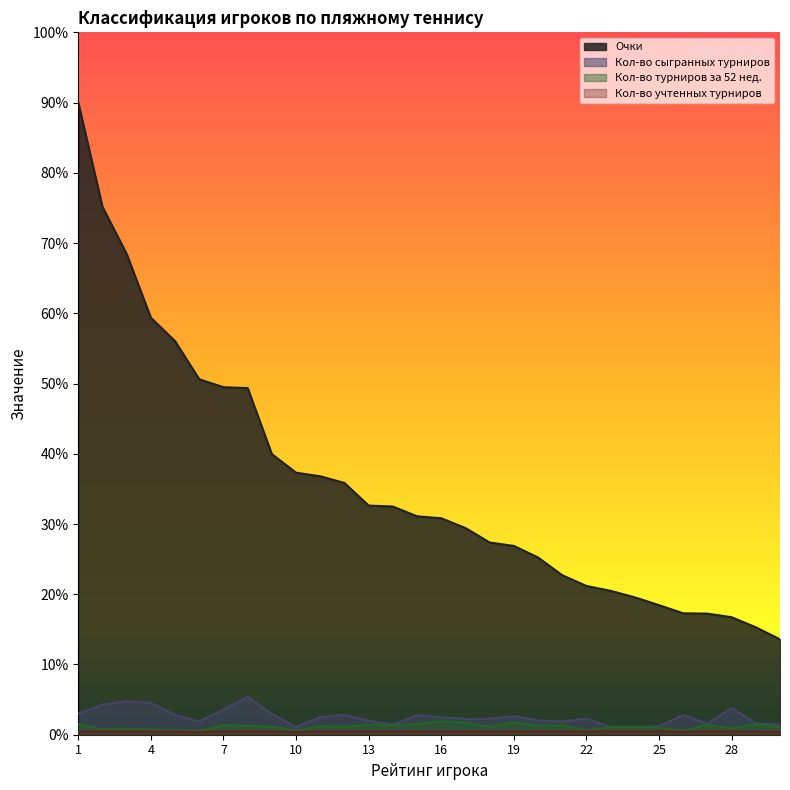

Rank the series at 22 from highest to lowest value.

Очки, Кол-во сыгранных турниров, Кол-во турниров за 52 нед., Кол-во учтенных турниров